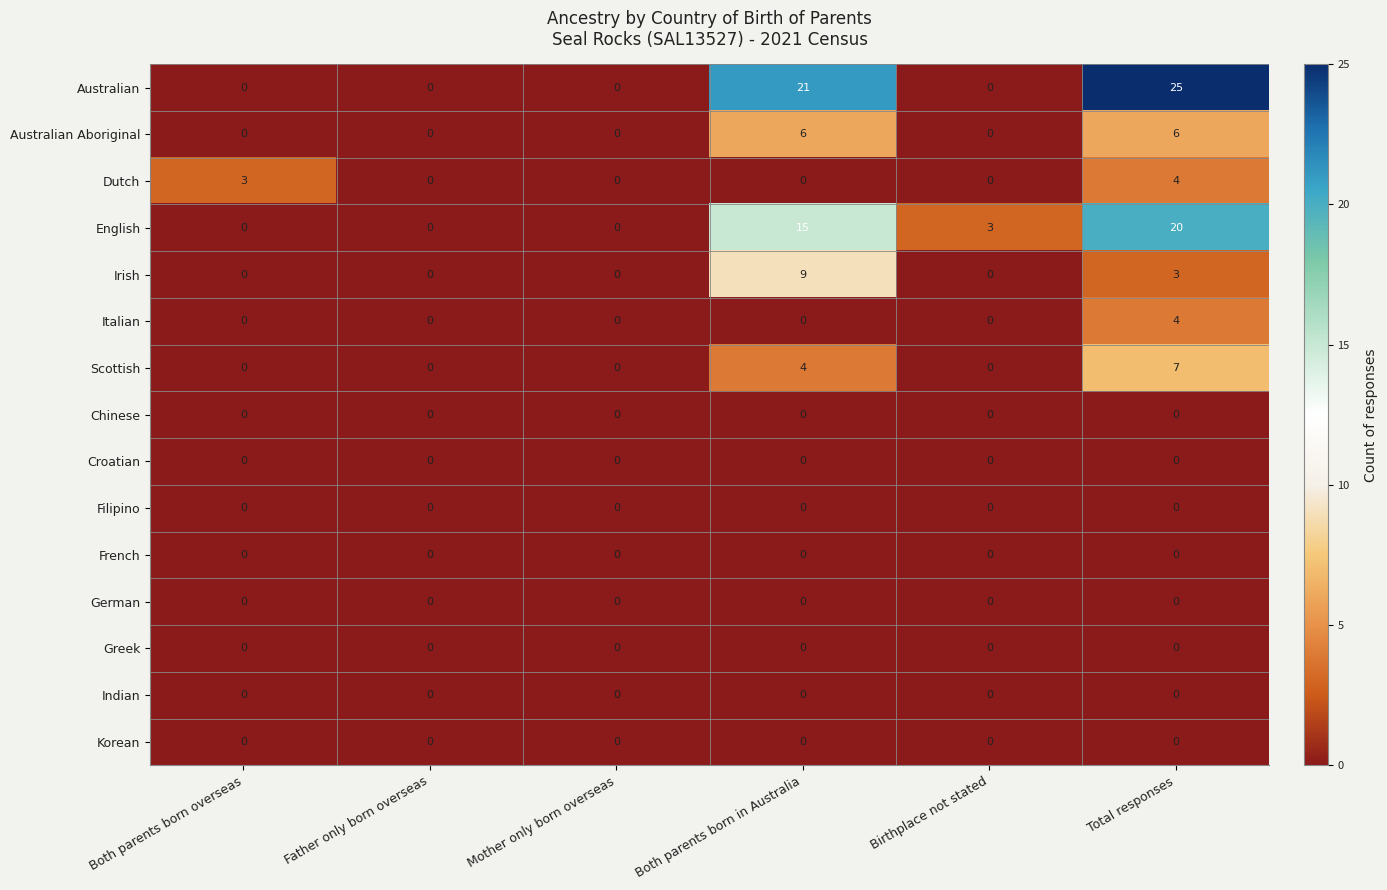

What is the total value across all series at Both parents born in Australia?

55